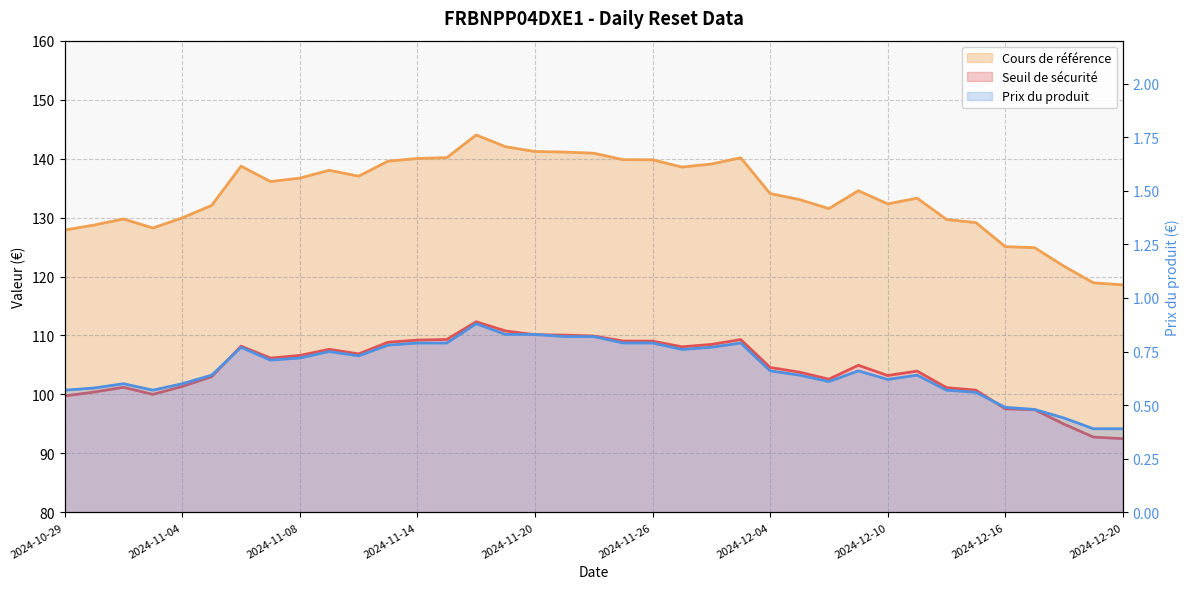

What is the sum of all Prix du produit values?

24.8